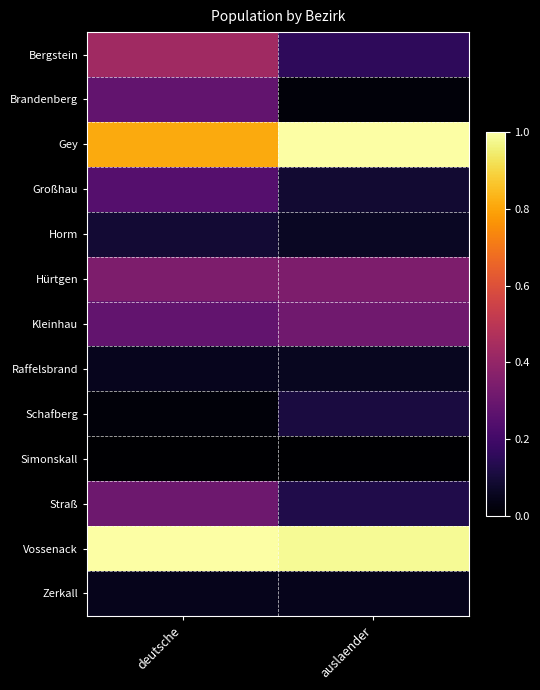

Rank the series at deutsche from highest to lowest value.

Vossenack, Gey, Bergstein, Hürtgen, Straß, Brandenberg, Kleinhau, Großhau, Horm, Raffelsbrand, Zerkall, Schafberg, Simonskall